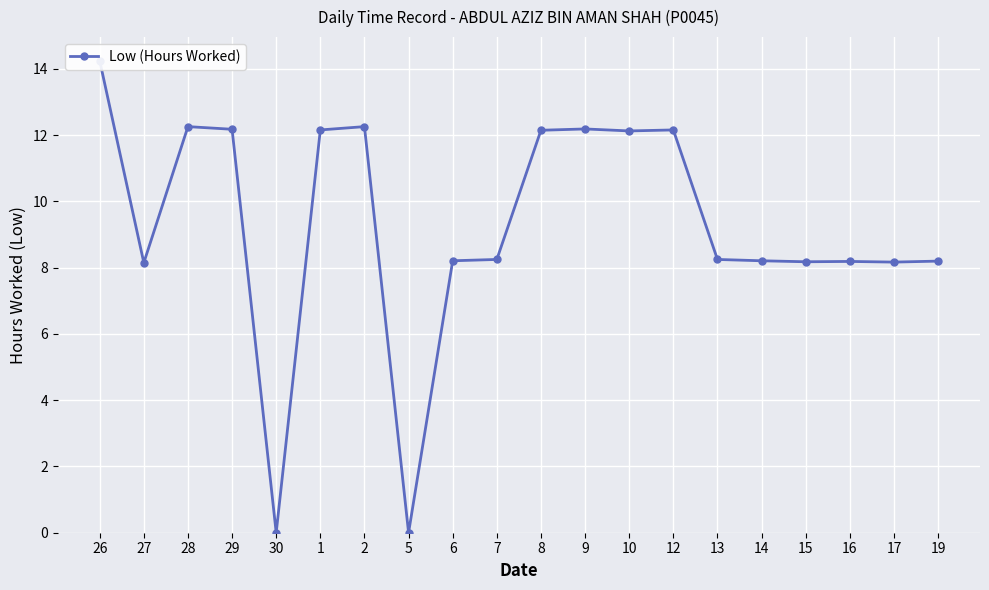

What is the greatest value displayed?

14.2